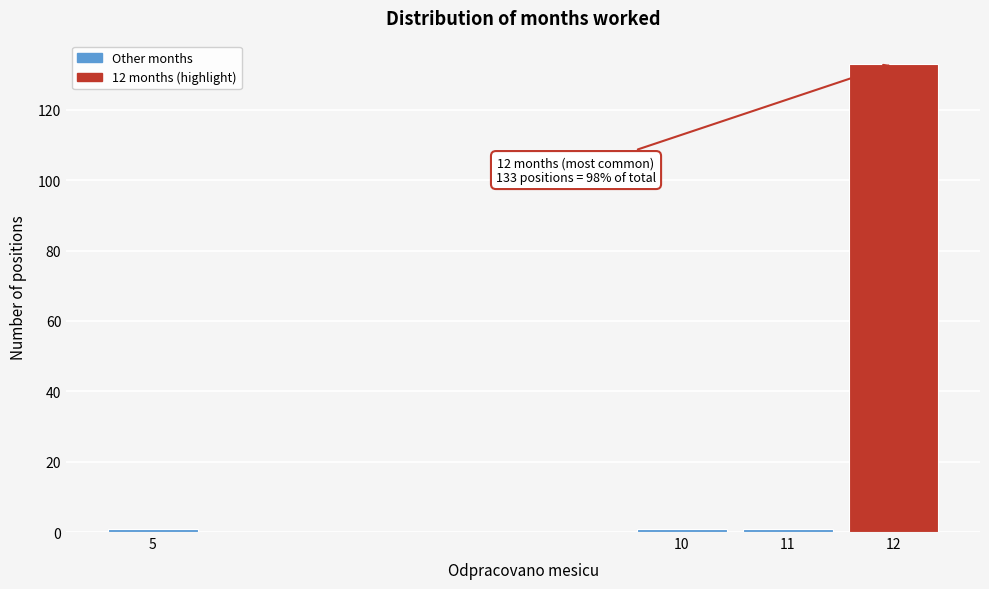

Reading right to left, transcribe all the data shown in this chart.

133	1	1	1